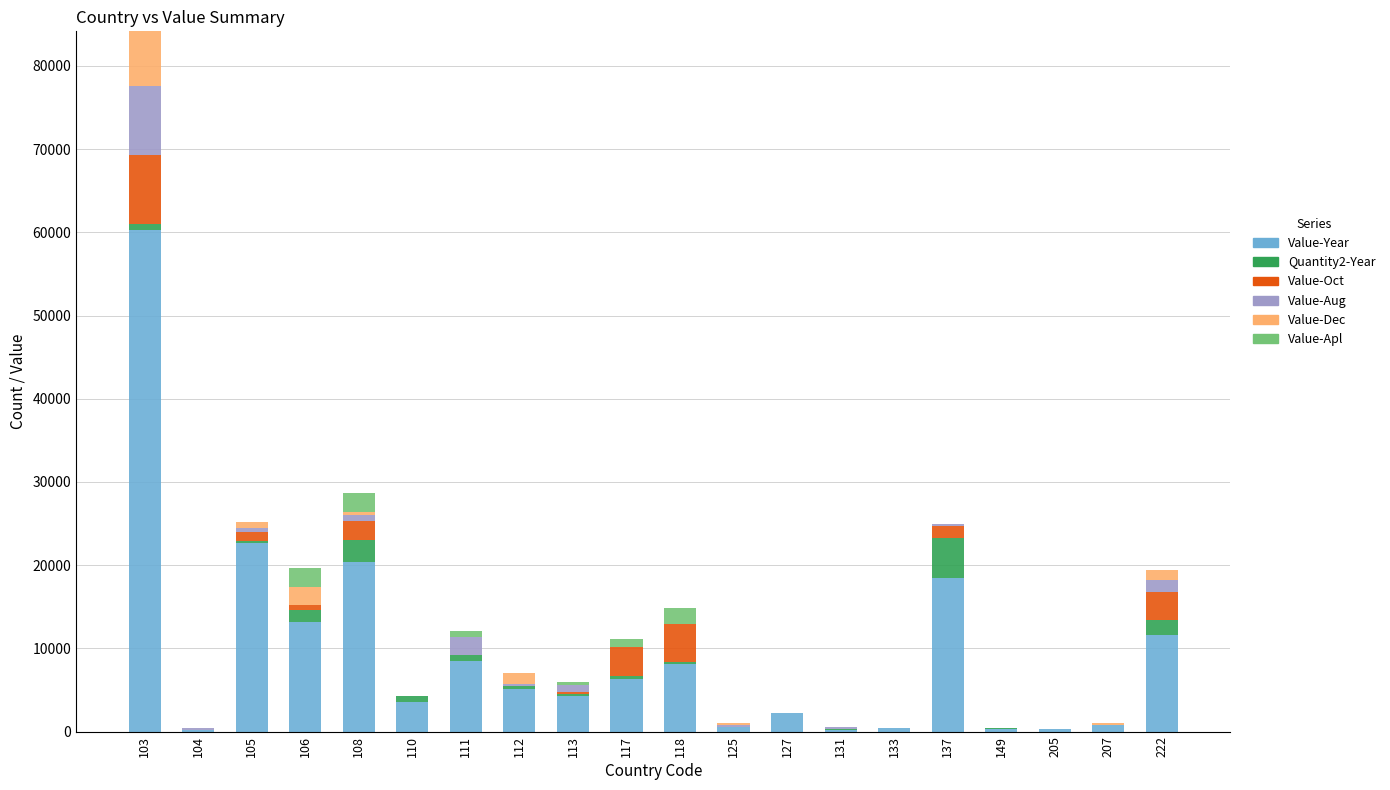

What is the highest value of the Value-Year series?

60286